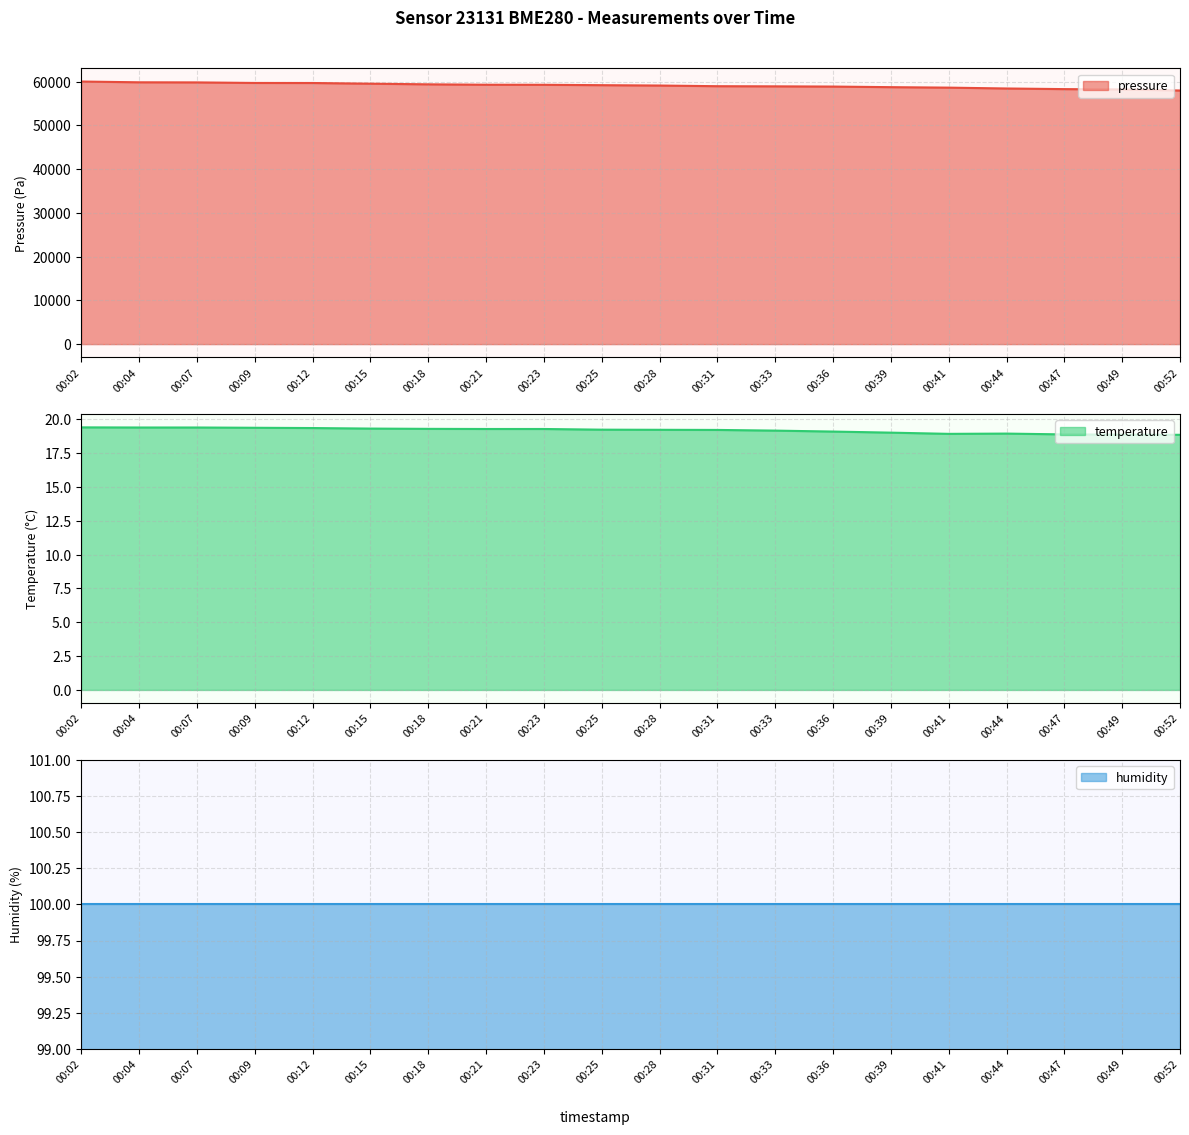

What is the total value across all series at 00:09?

59750.1